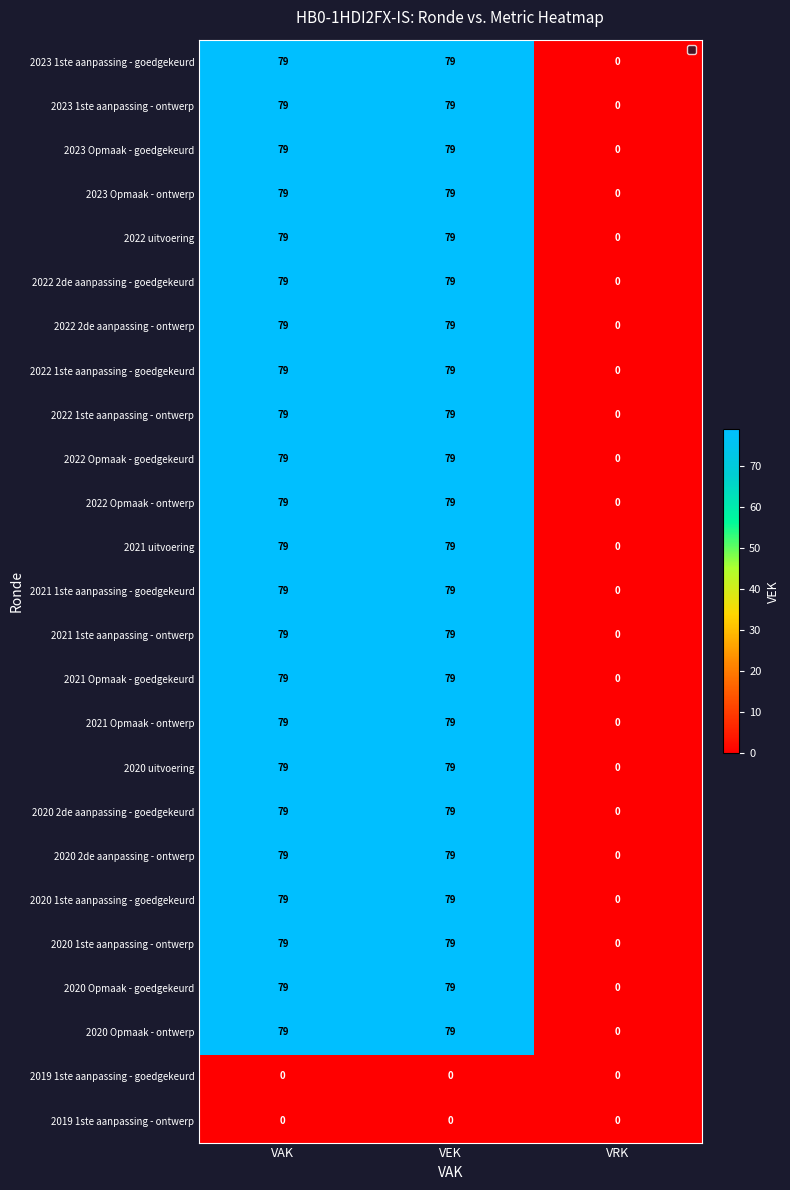

What is the spread (max minus min) of values at VAK?

79